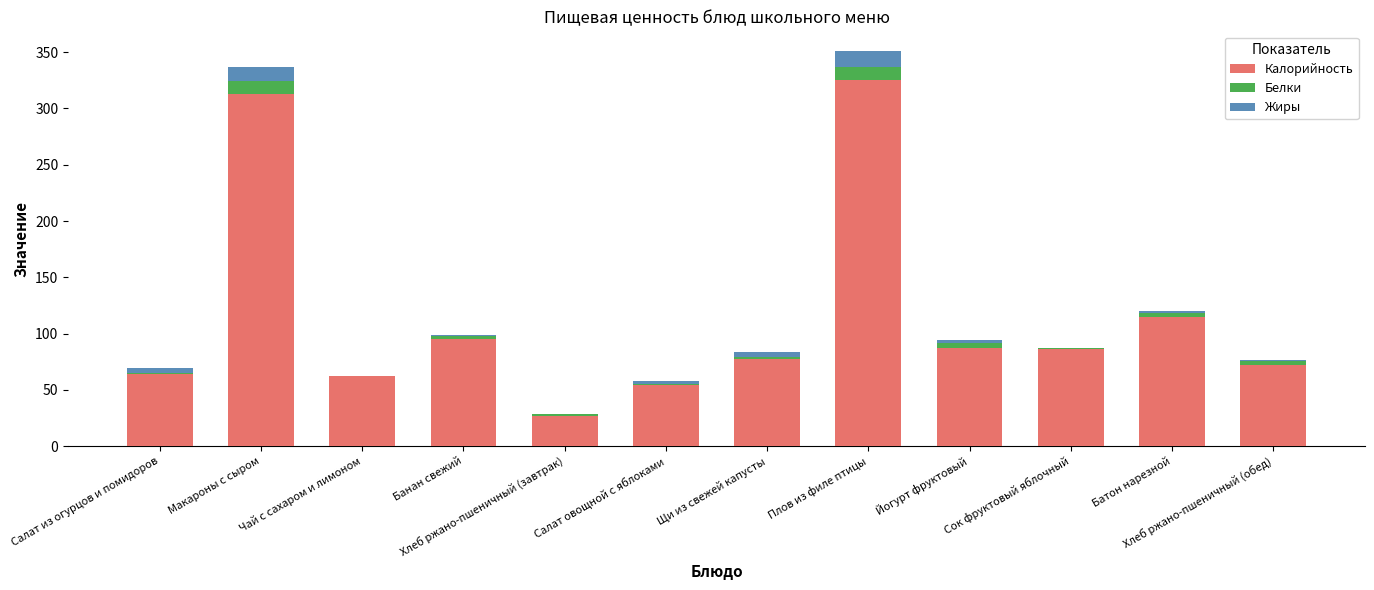

Which category has the highest value in the Калорийность series?

Плов из филе птицы